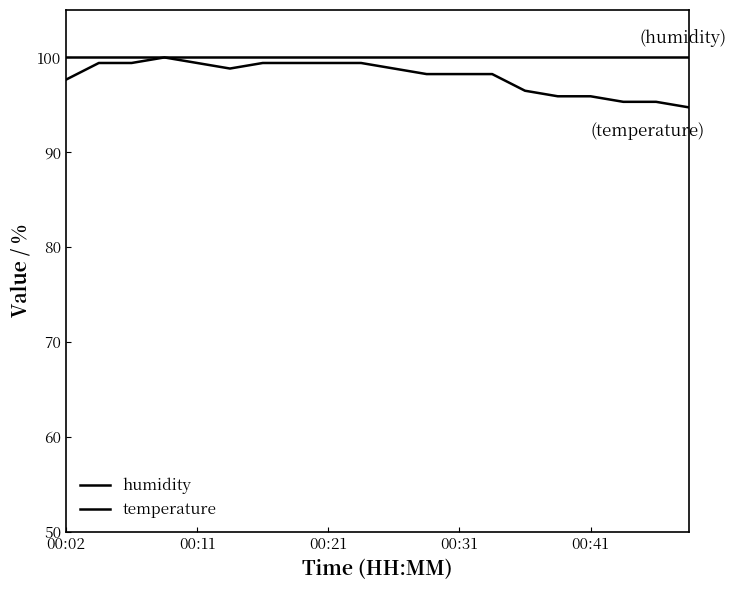

Does the chart have visible grid lines?

No